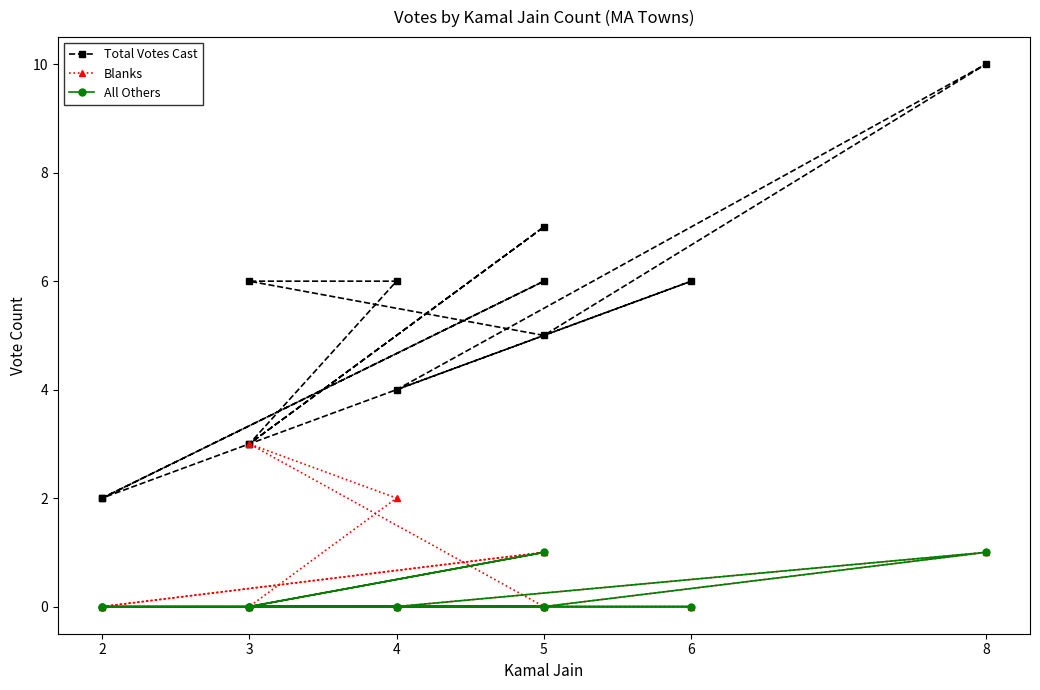

How many values in All Others are above zero?

2